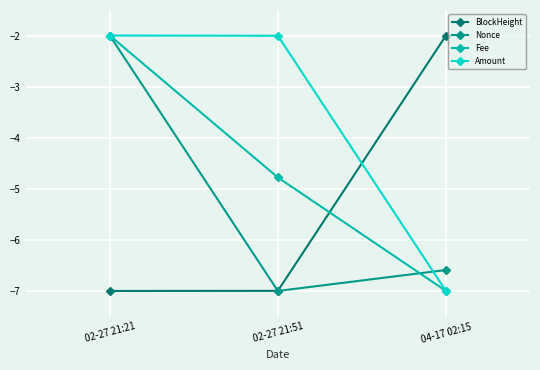

What is the label of the 2nd point from the left?

02-27 21:51